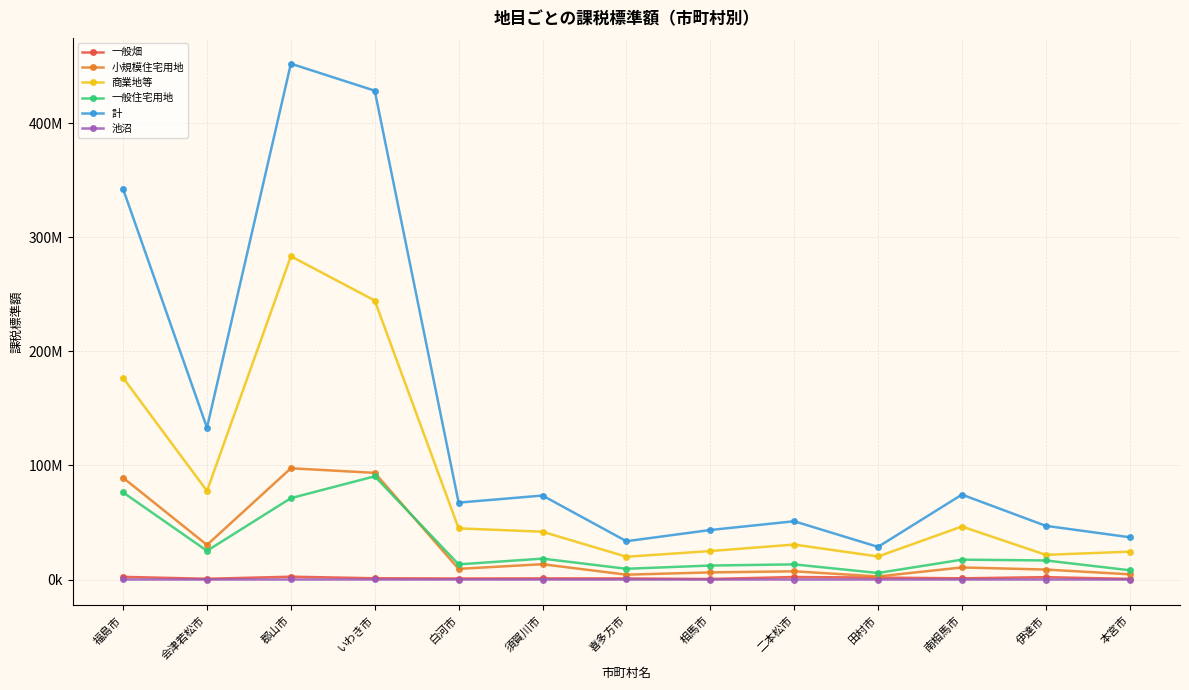

What is the spread (max minus min) of values at いわき市?

428686394